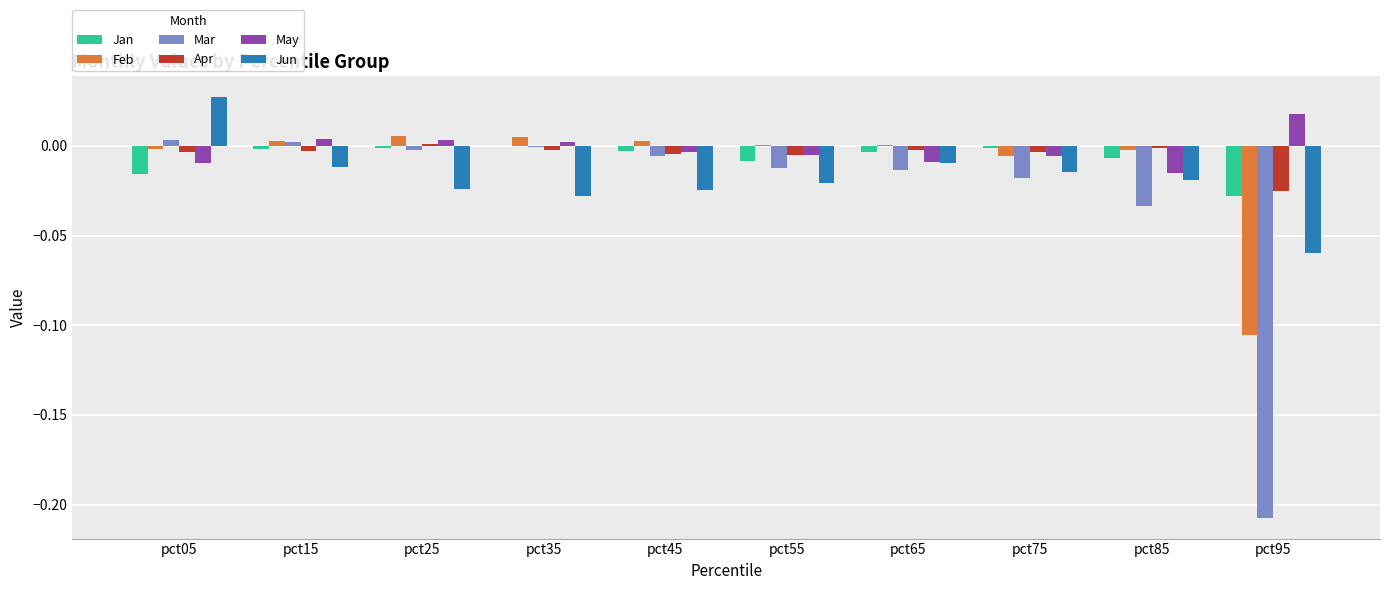

The value of Jan at pct45 is -0.0. True or false?

True